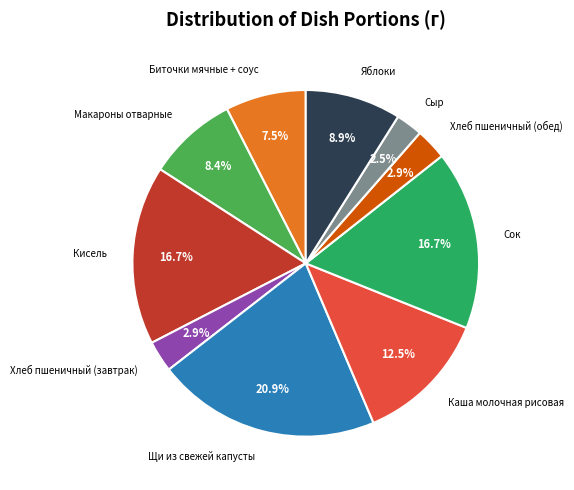

The Яблоки slice represents 9% of the pie. True or false?

True